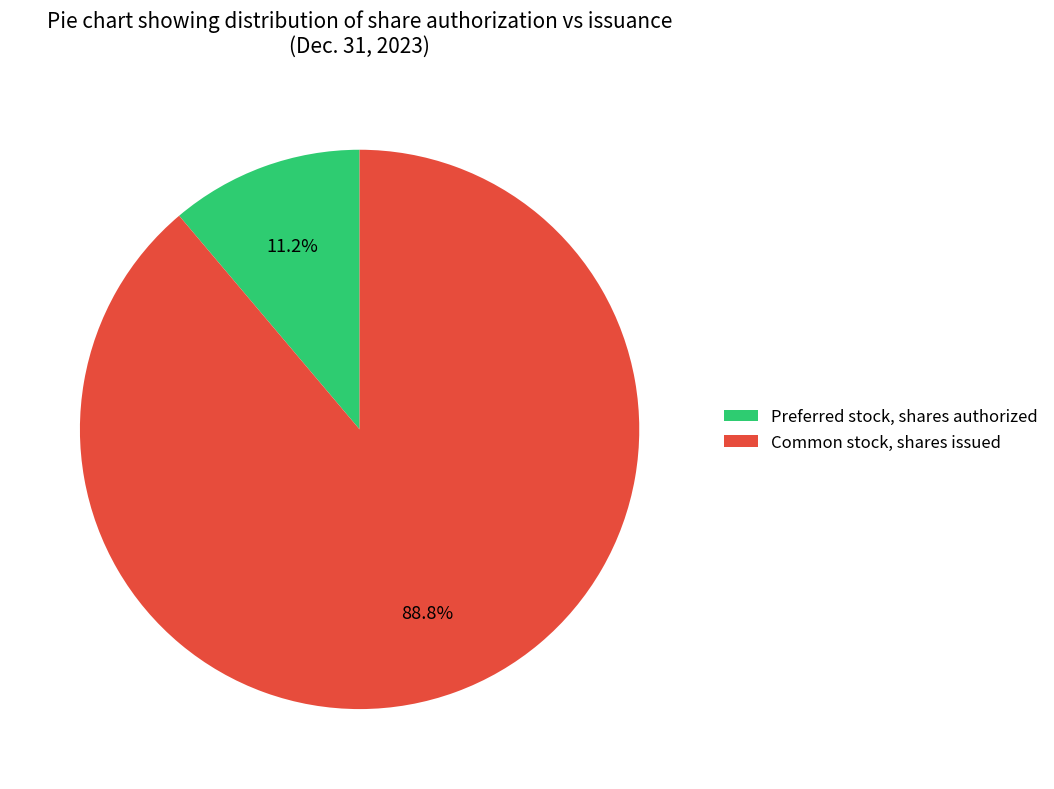

What is the majority slice?

Common stock, shares issued